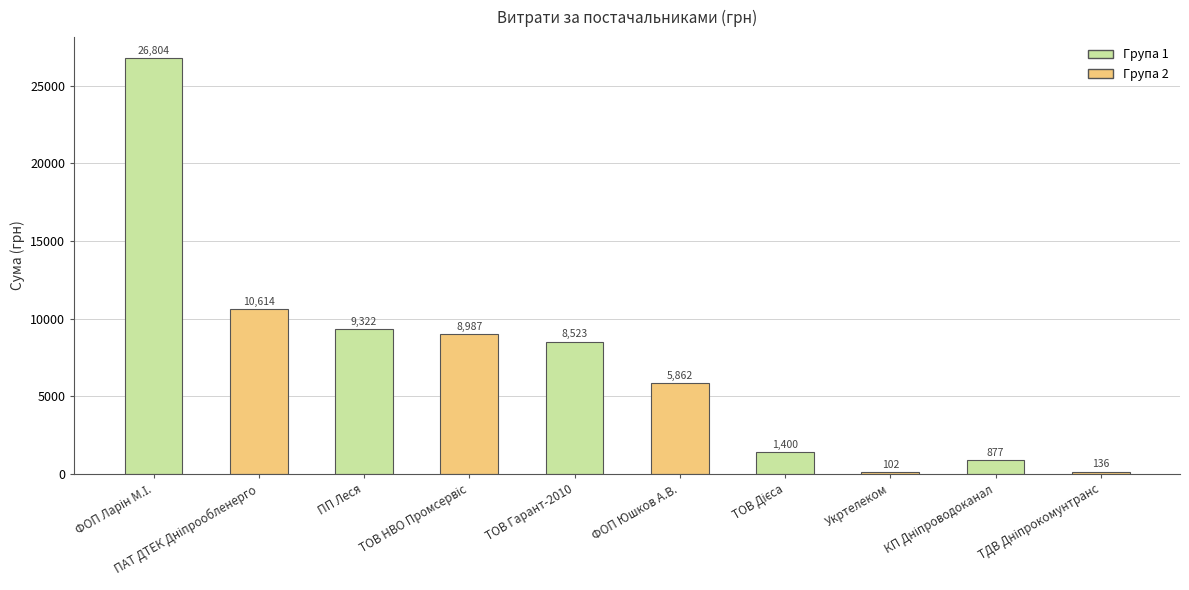

What is the maximum value shown in the chart?

26803.8